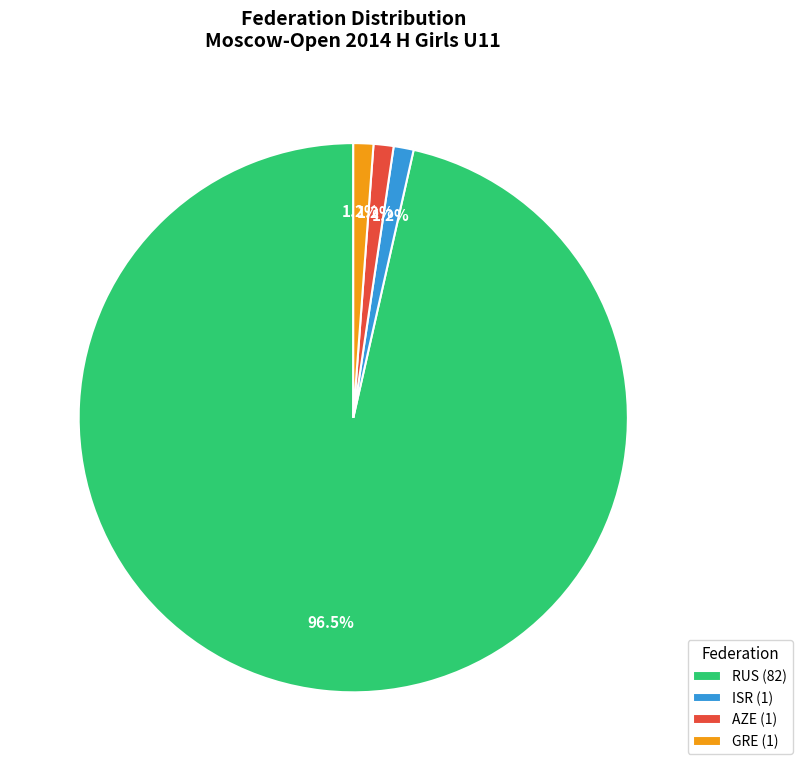

Is there a majority slice in this chart?

Yes